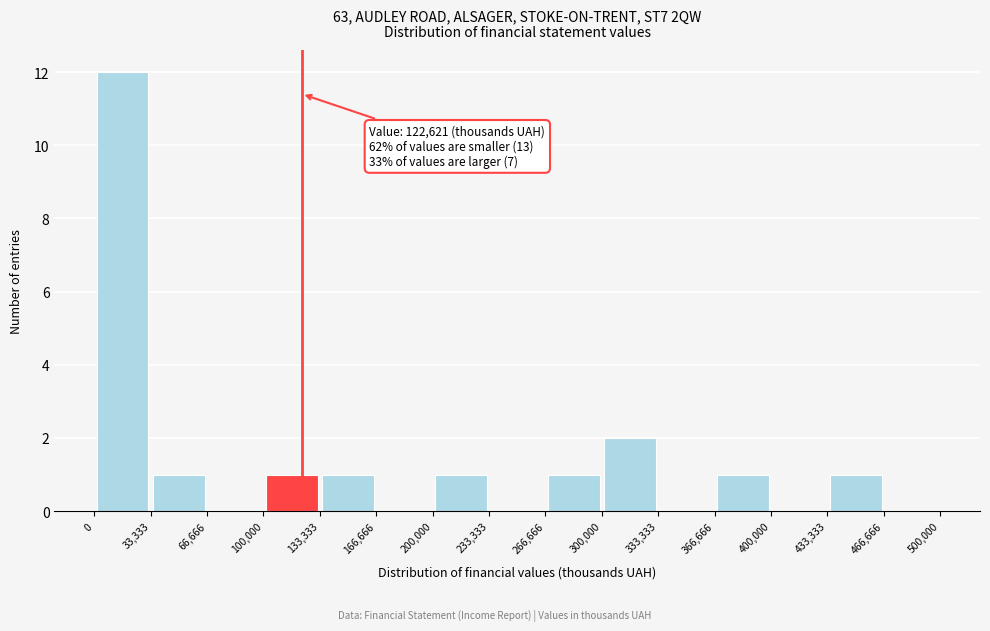

Which range on the x-axis has the tallest bar?

0 to 33,333